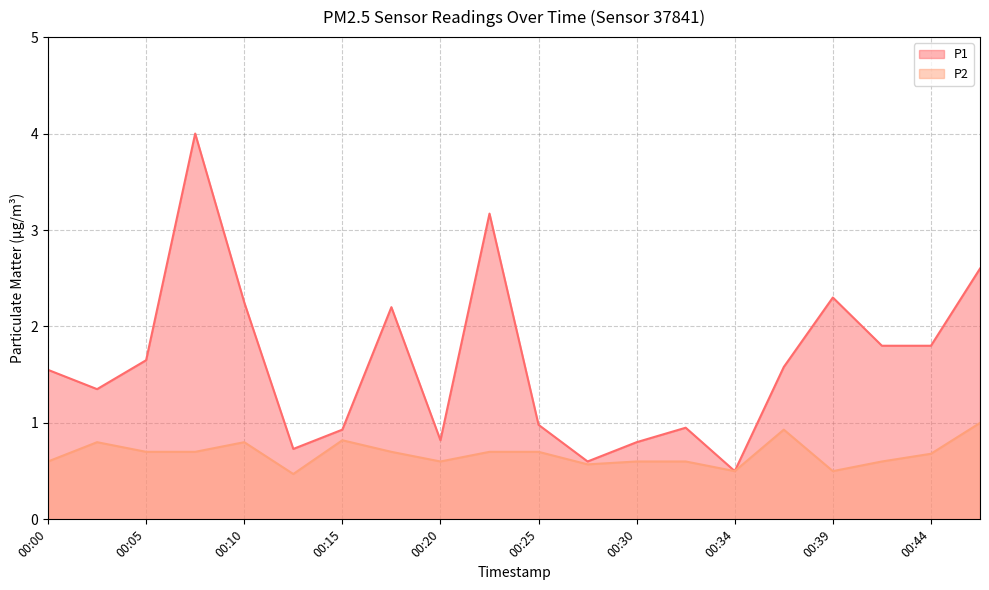

At 00:00, list the series in order from largest to smallest.

P1, P2